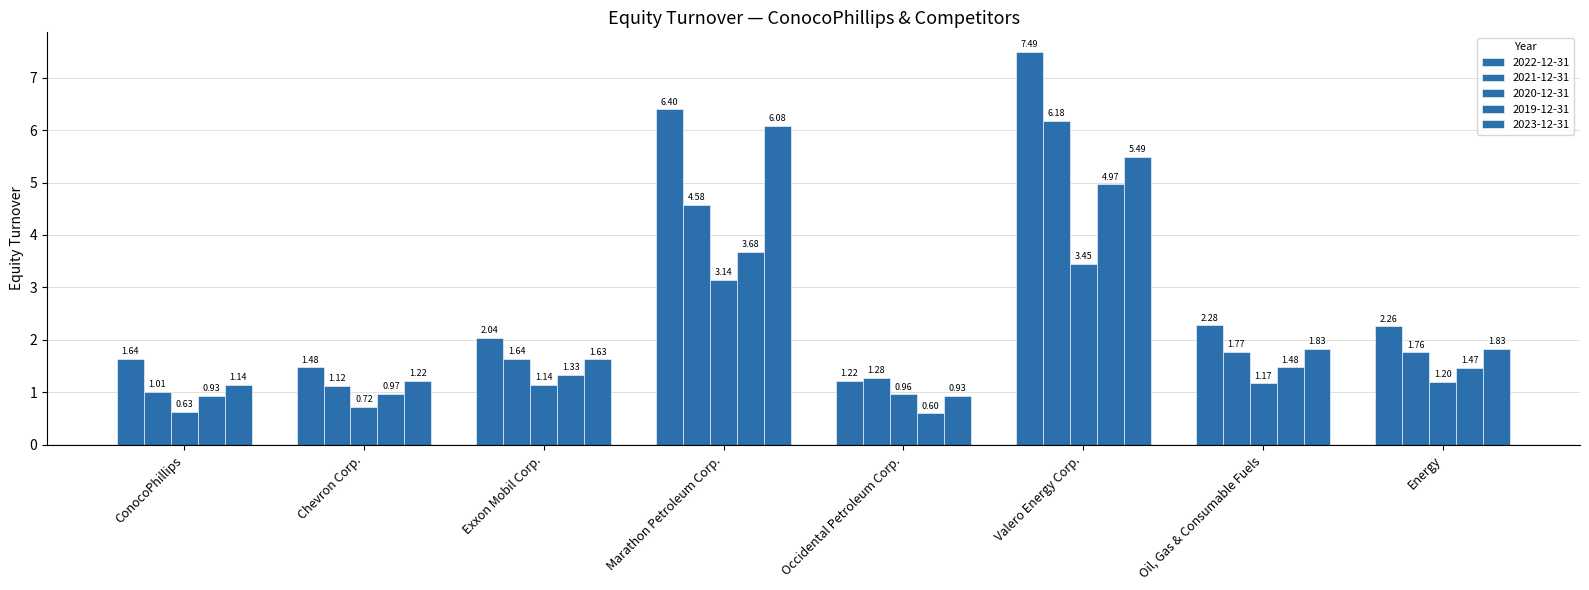

What is the average value of the 2020-12-31 series?

1.6